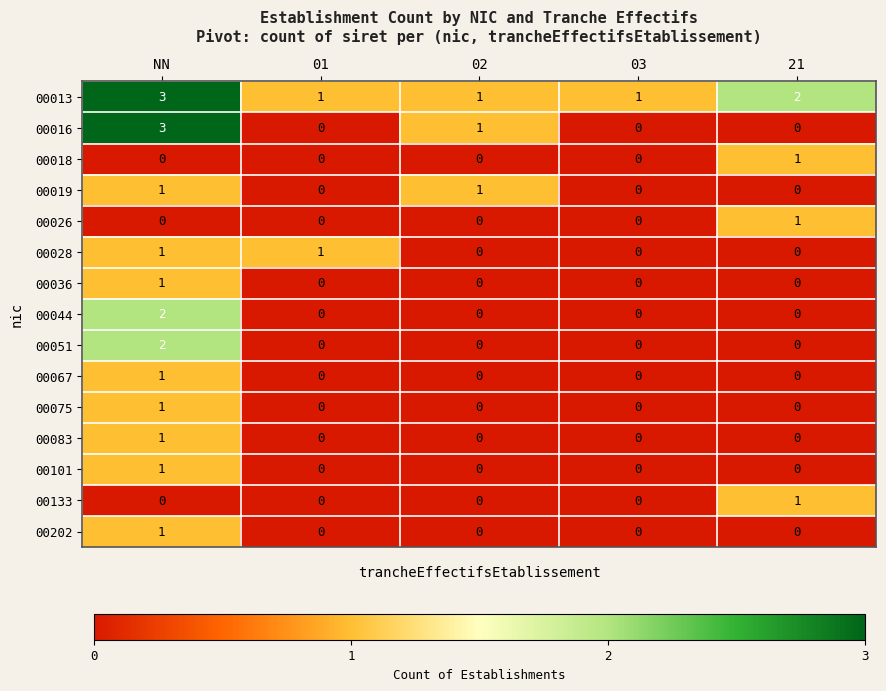

How many 00044 values are between 0 and 1?

4